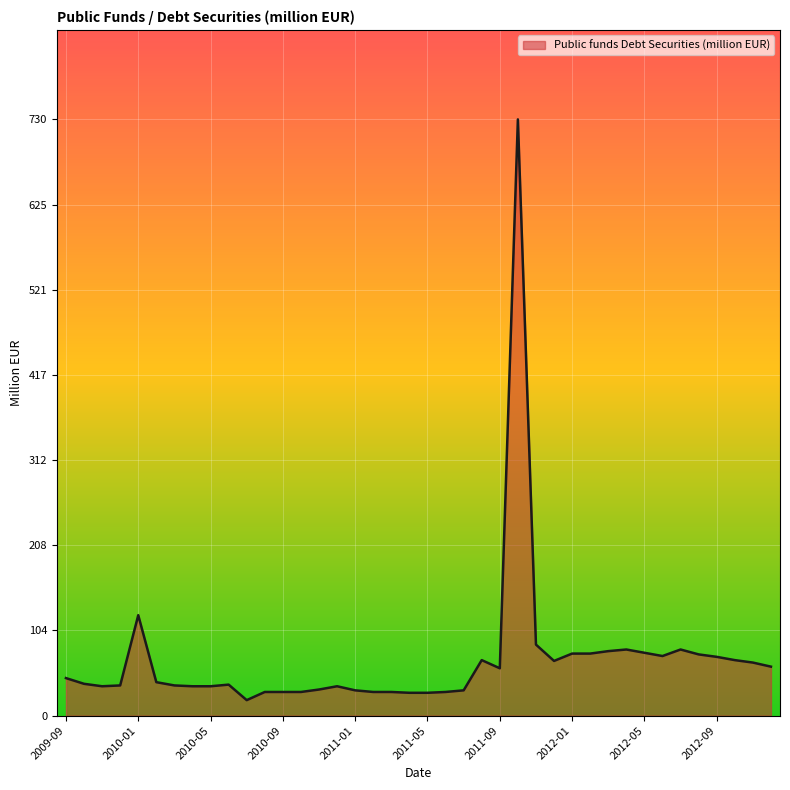

What is the sum of all values?

2741